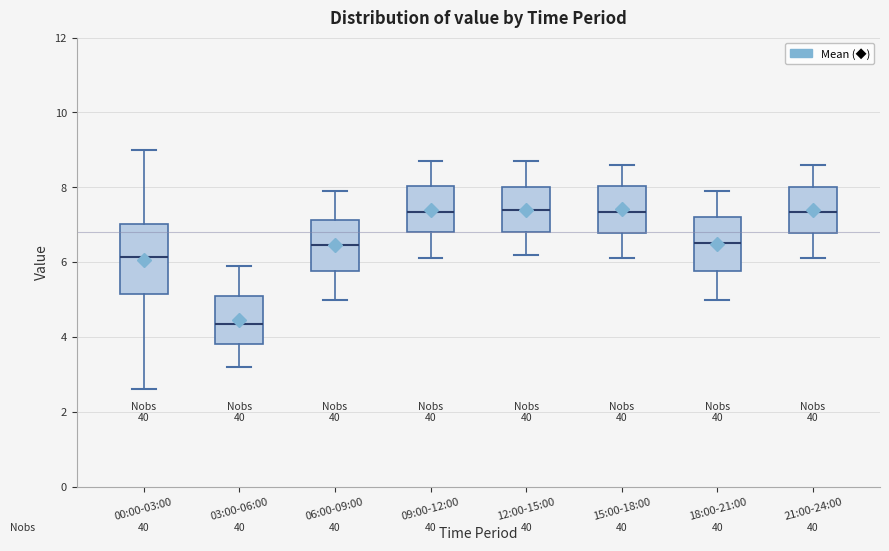

Reading left to right, transcribe this box plot: for each box, give where its median line is, the range the box spans, and where its two whiskers end, as read against the y-axis. The values are not printed on the chart, so give them approximately, as read against the axis.

00:00-03:00: median 6.2, box 5.2 to 7.0, whiskers 2.6 to 9.0
03:00-06:00: median 4.4, box 3.8 to 5.2, whiskers 3.2 to 6.0
06:00-09:00: median 6.4, box 5.8 to 7.2, whiskers 5.0 to 8.0
09:00-12:00: median 7.4, box 6.8 to 8.0, whiskers 6.2 to 8.8
12:00-15:00: median 7.4, box 6.8 to 8.0, whiskers 6.2 to 8.8
15:00-18:00: median 7.4, box 6.8 to 8.0, whiskers 6.2 to 8.6
18:00-21:00: median 6.6, box 5.8 to 7.2, whiskers 5.0 to 8.0
21:00-24:00: median 7.4, box 6.8 to 8.0, whiskers 6.2 to 8.6